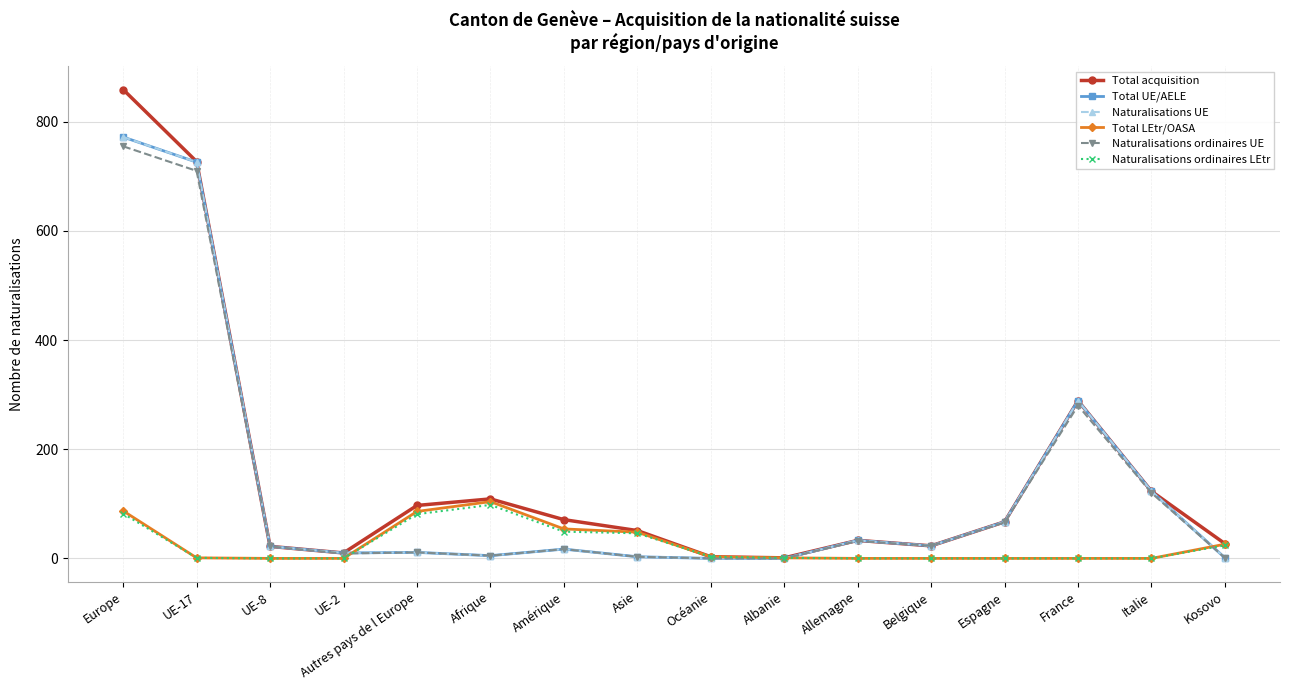

Is this an area chart (filled region under the line)?

No